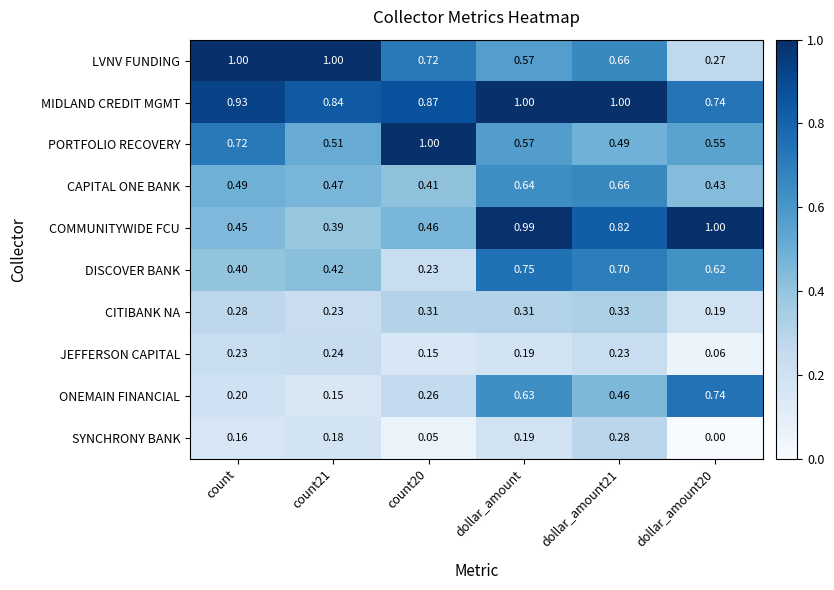

Is the value of LVNV FUNDING at count21 greater than the value of ONEMAIN FINANCIAL at count?

Yes